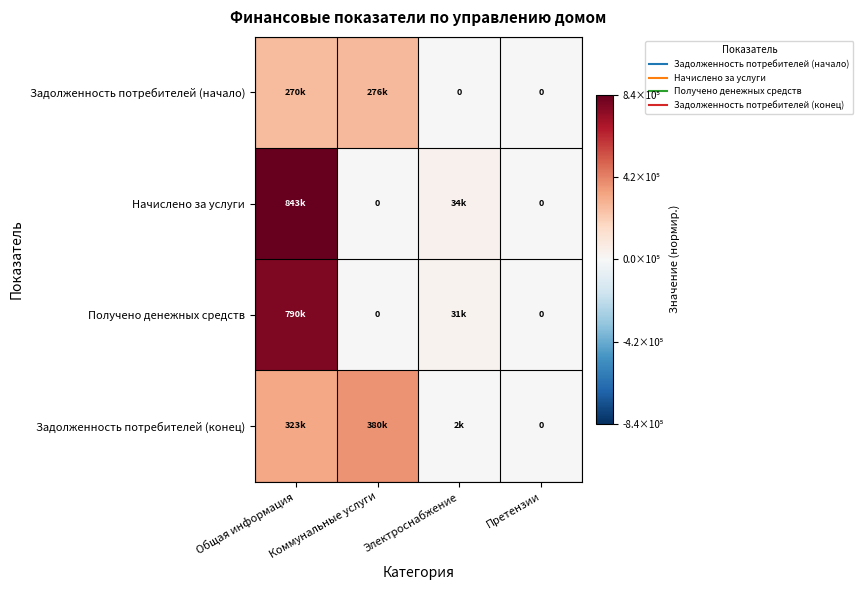

Count the number of categories in the chart.

4